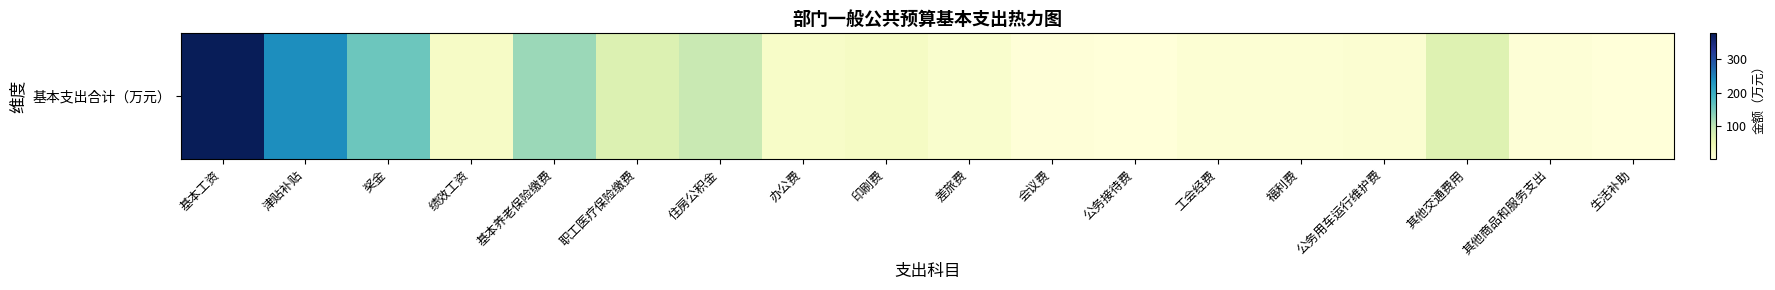

What is the difference between the values at 其他交通费用 and 福利费?

59.2